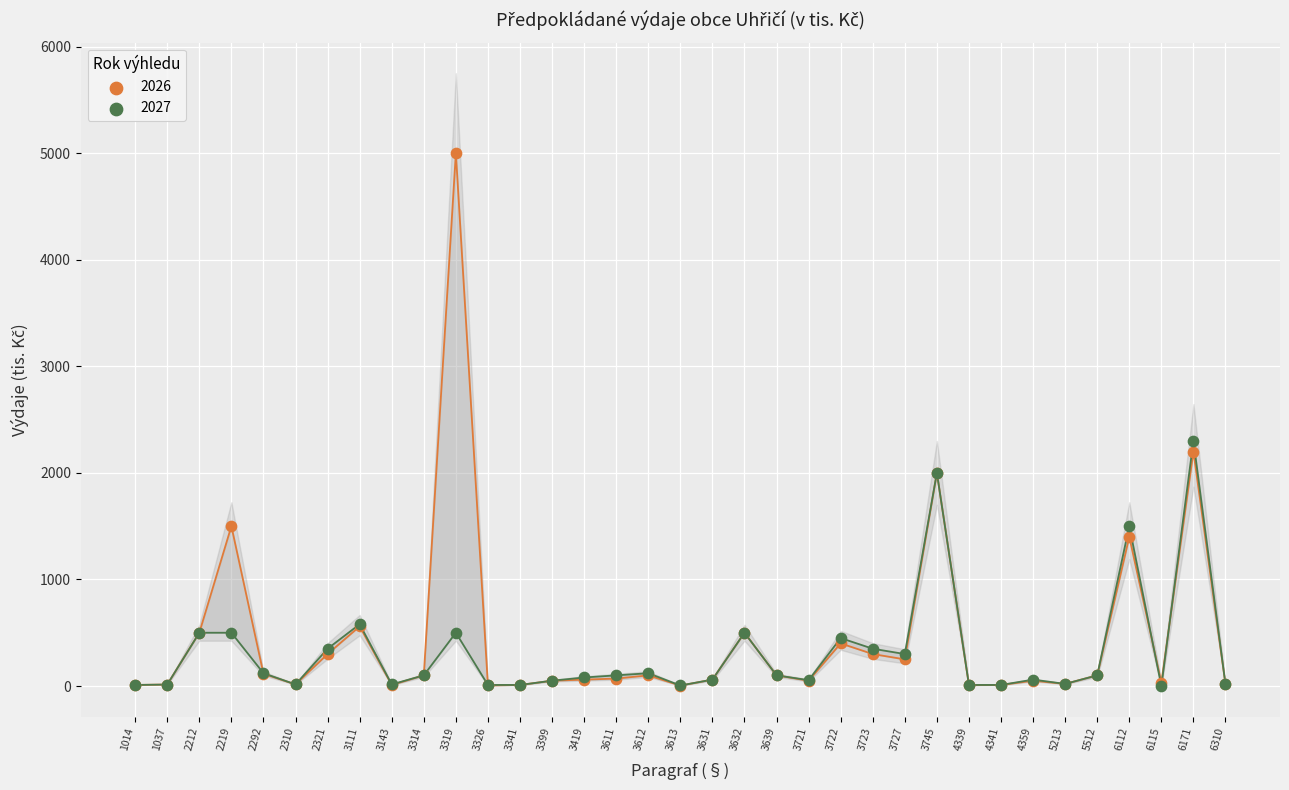

Which series contains the highest Y value?

2026